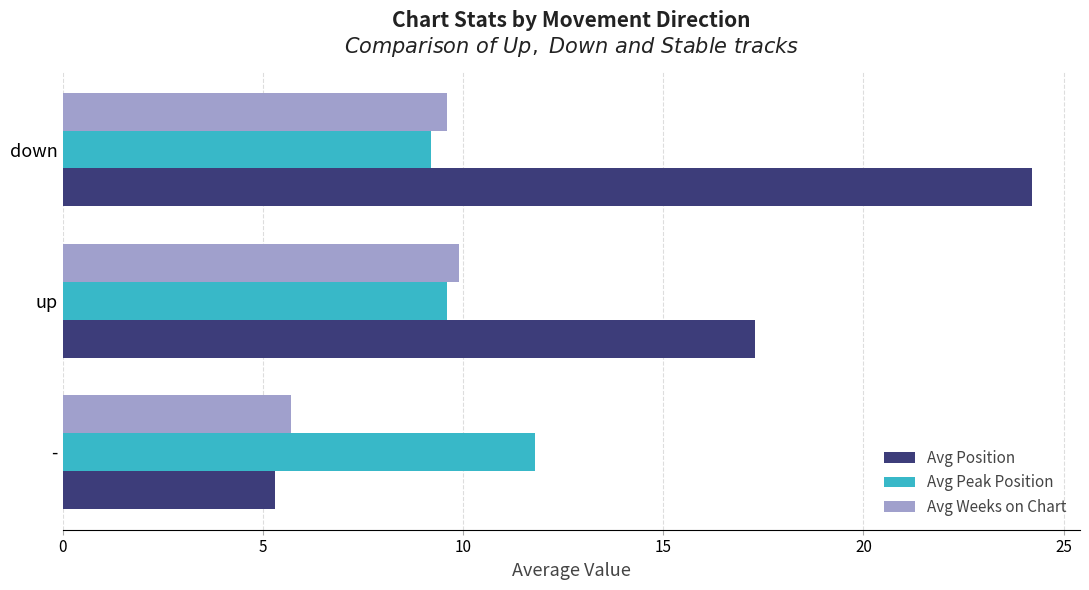

How many distinct data groups are displayed?

3